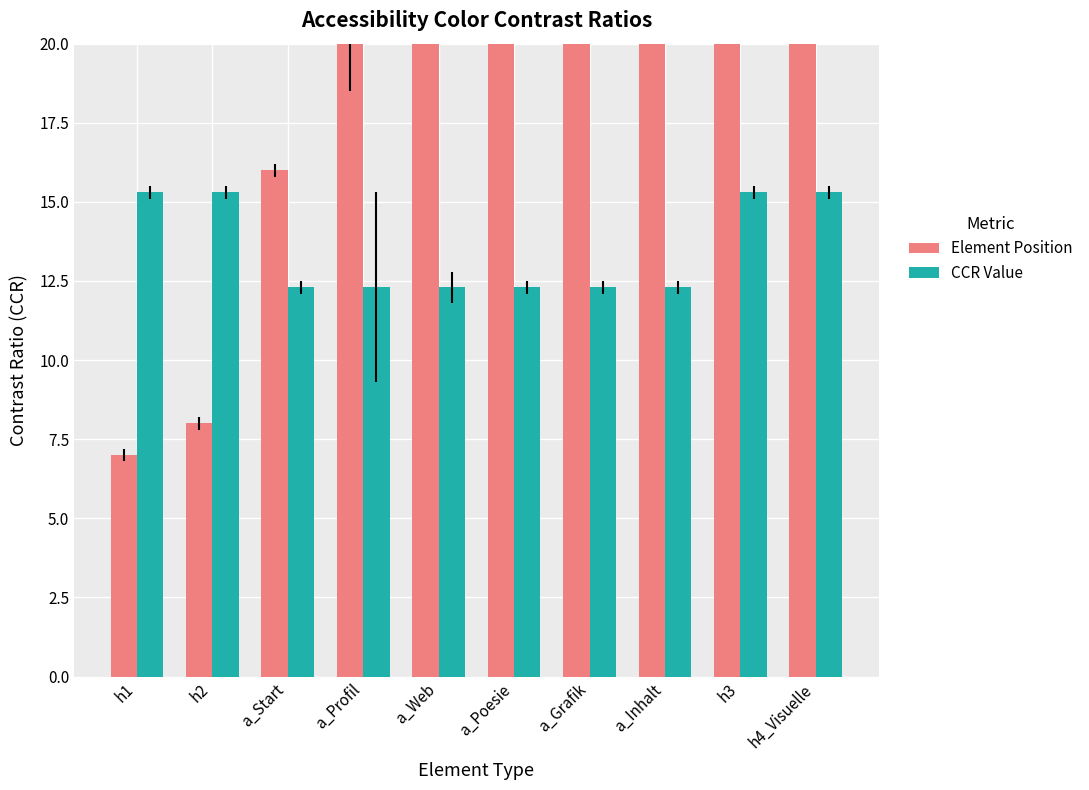

What are all the series names shown in the legend?

Element Position, CCR Value